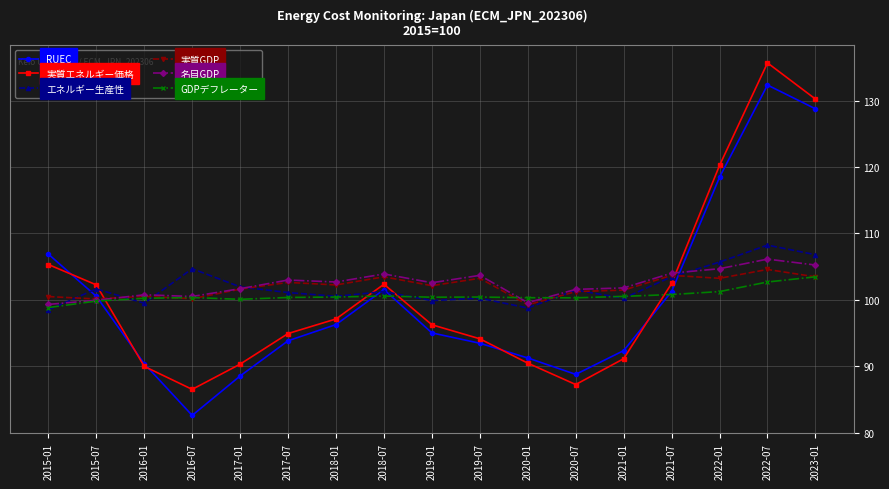

Which series changed the most between 2018-01 and 2019-01?

RUEC